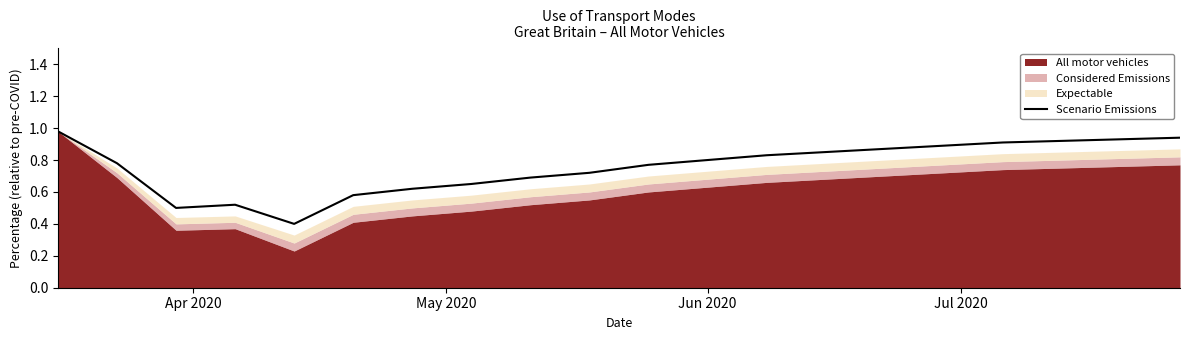

What is the minimum value shown in the chart?

0.4